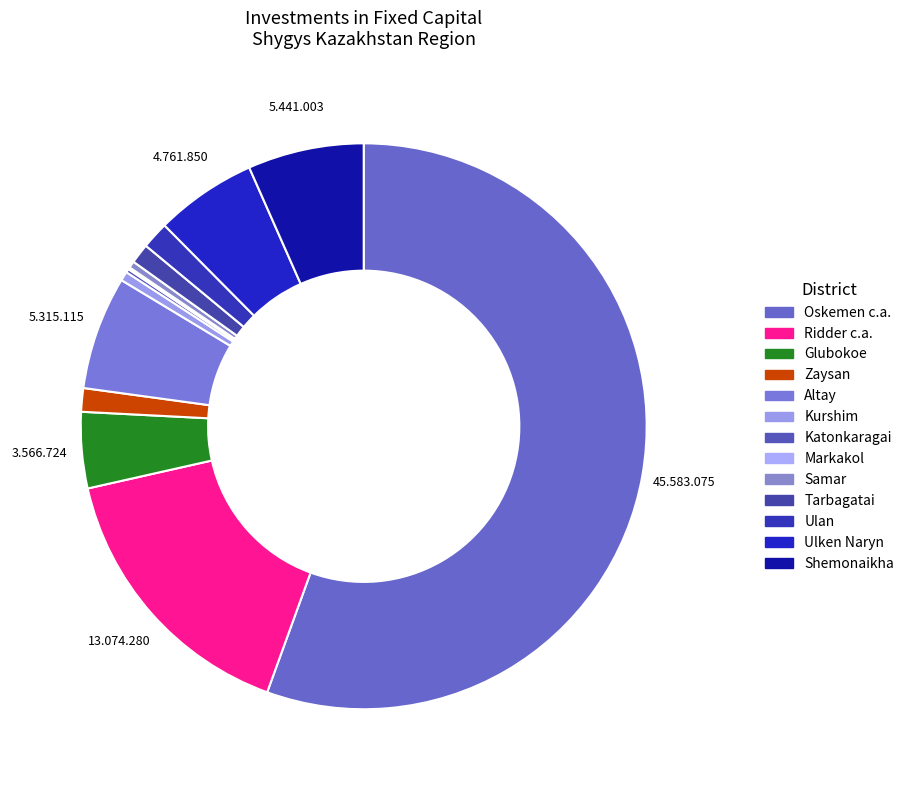

What portion of the pie excludes Ulken Naryn?

94.2%